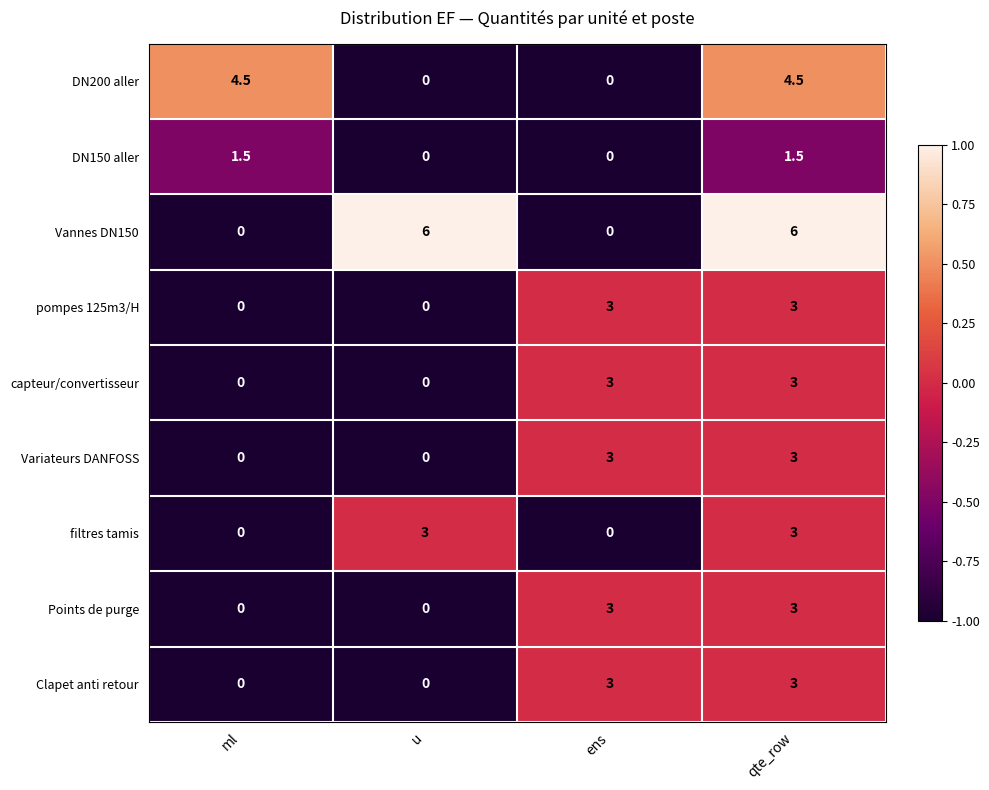

What is the maximum value for filtres tamis?

3.0